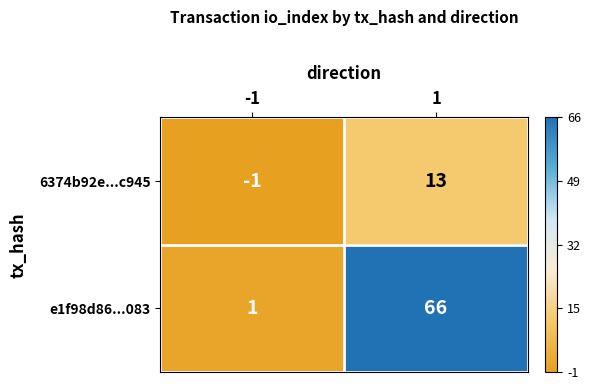

At which category is the sum across all series the highest?

1